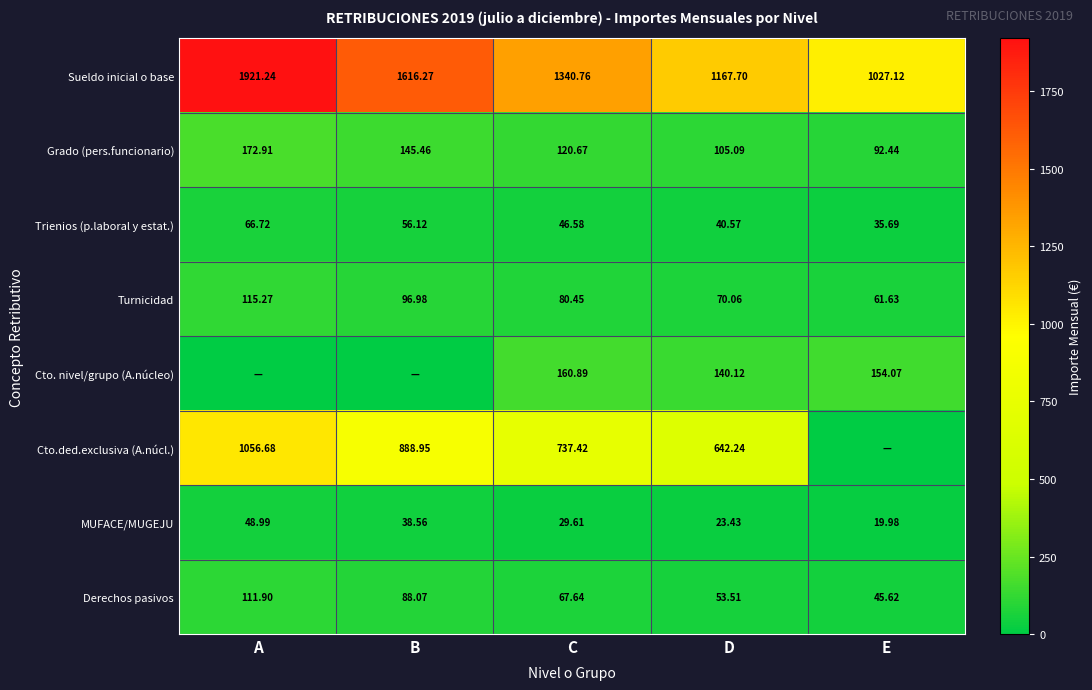

Is it true that Sueldo inicial o base equals 1167.7 at D?

True